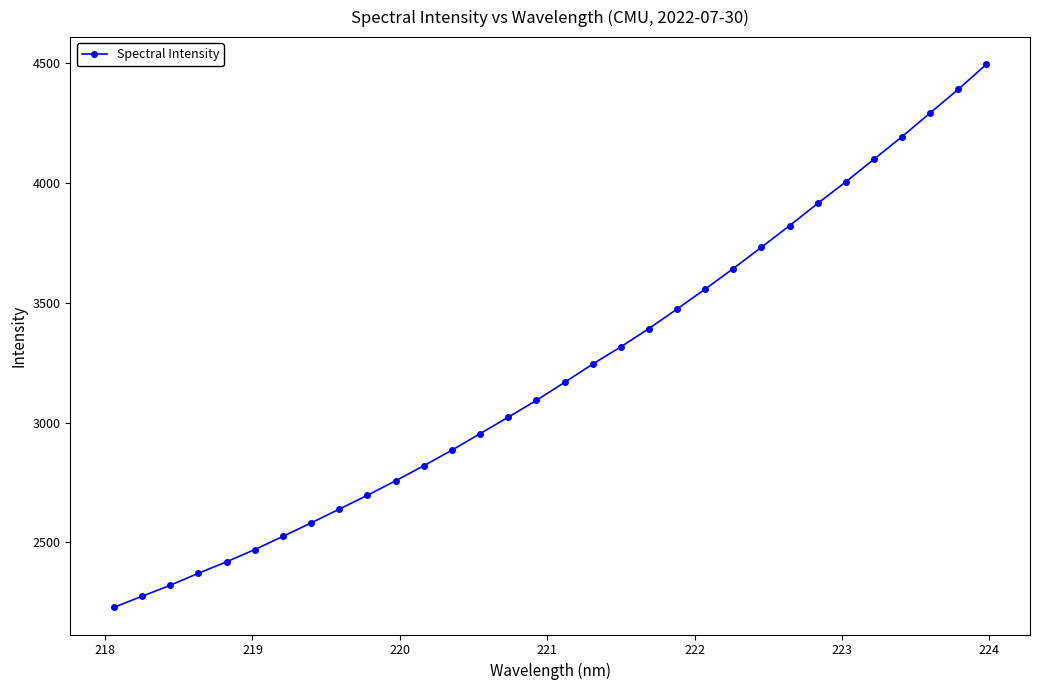

What is the value of the 14th point from the left?

2953.5